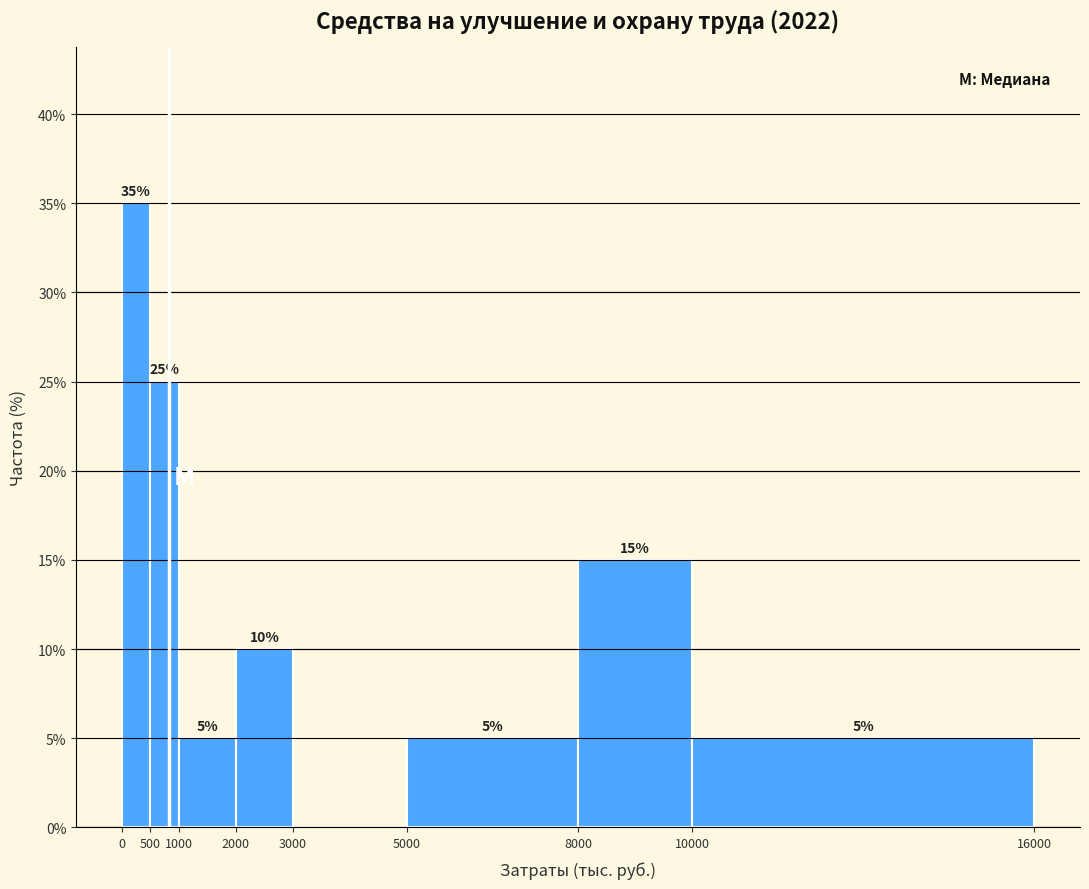

Over which range of the x-axis is the bar tallest?

0 to 500